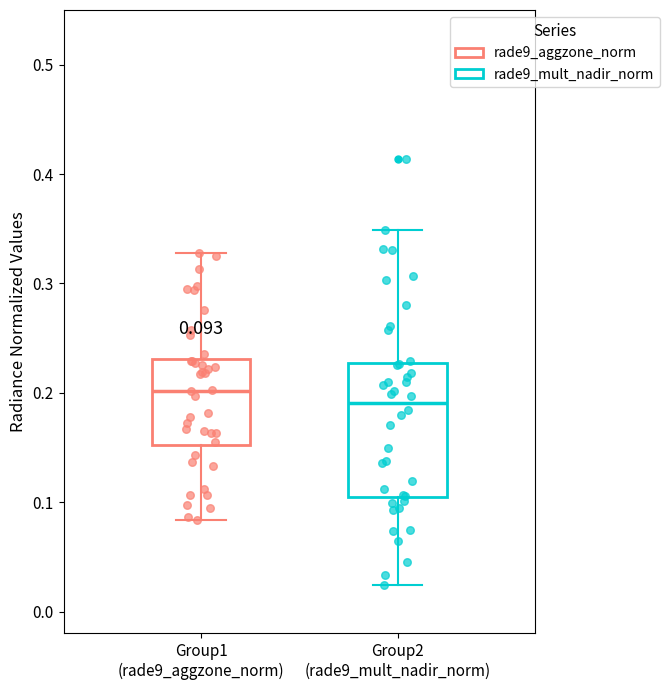

Which box has the highest median line?

Group1 (rade9_aggzone_norm)